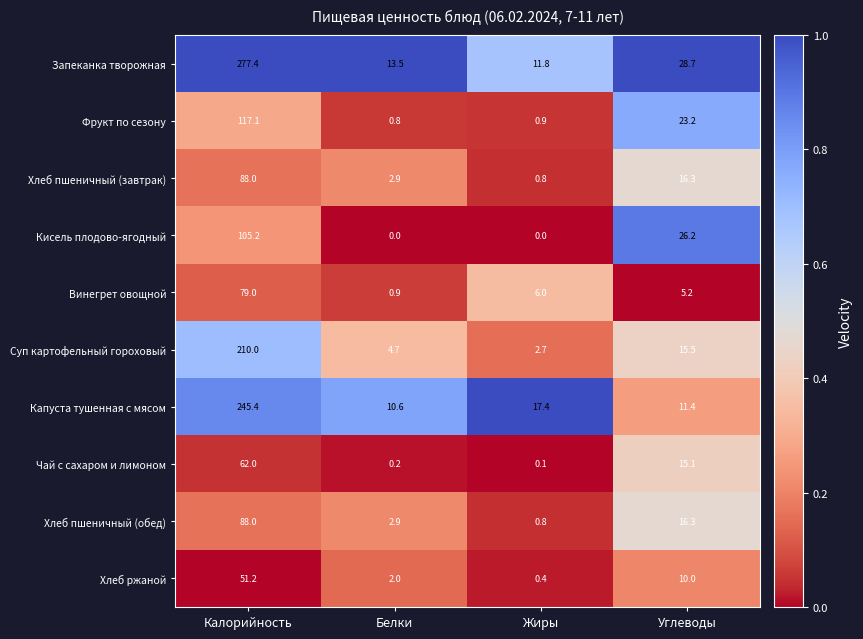

True or false: Винегрет овощной has a value of 5.2 at Углеводы.

True